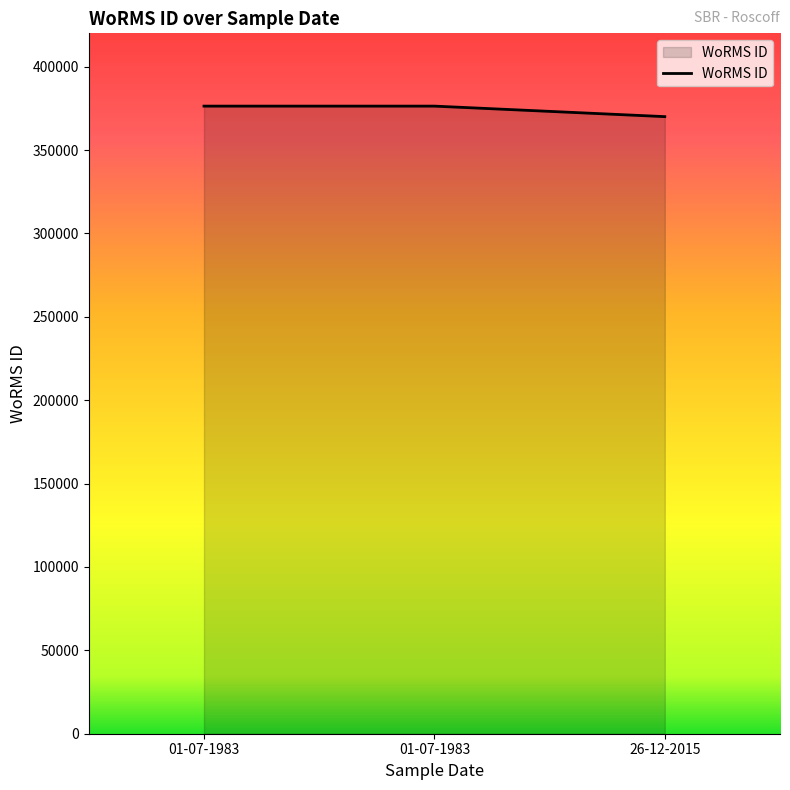

How many values are between 370050 and 376356?

3